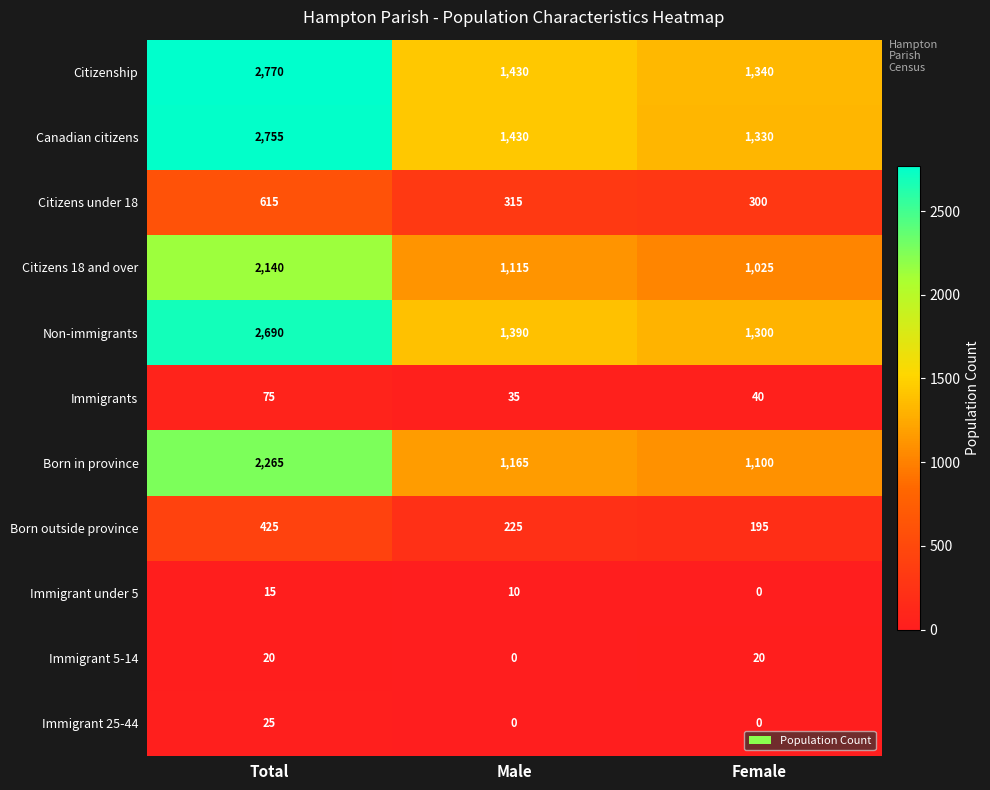

What is the sum of all Immigrants values?

150